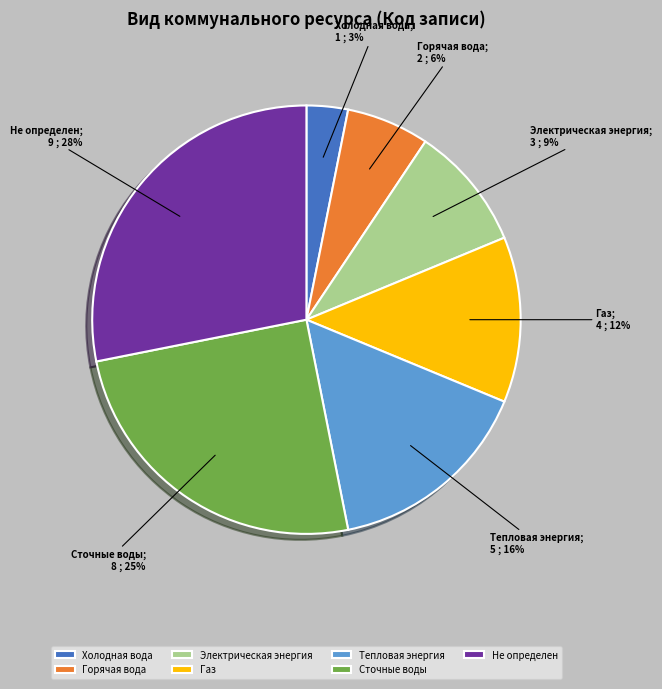

Which has a higher value, Электрическая энергия or Газ?

Газ